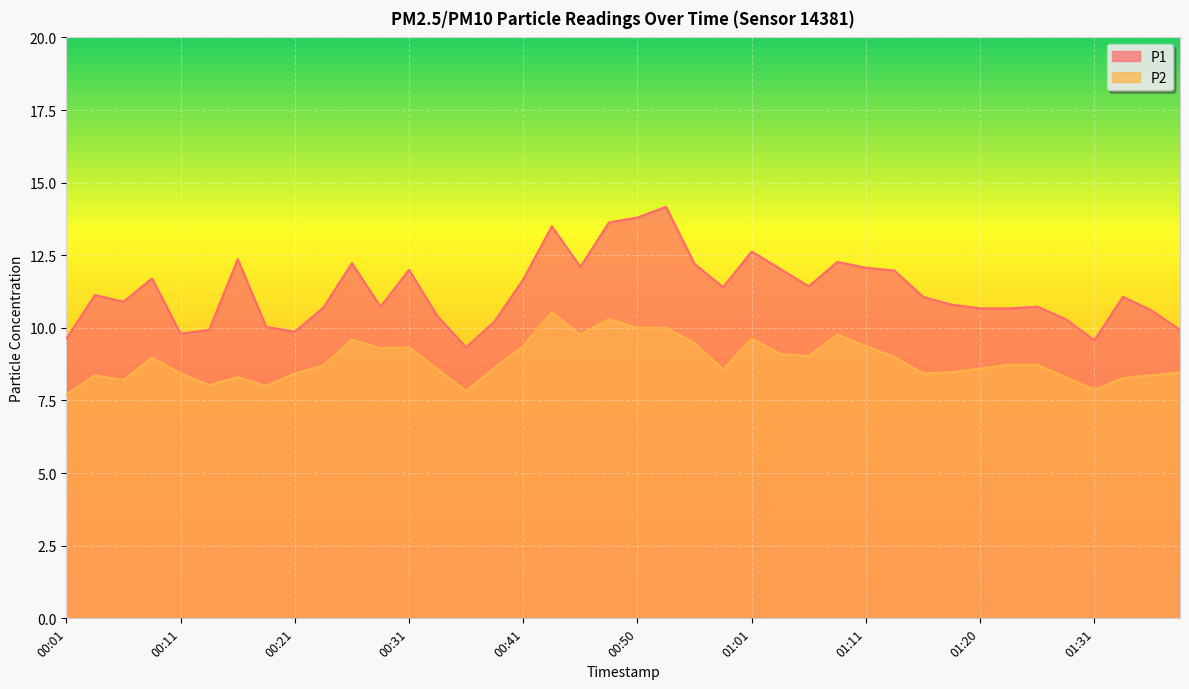

What is the minimum value shown in the chart?

7.7